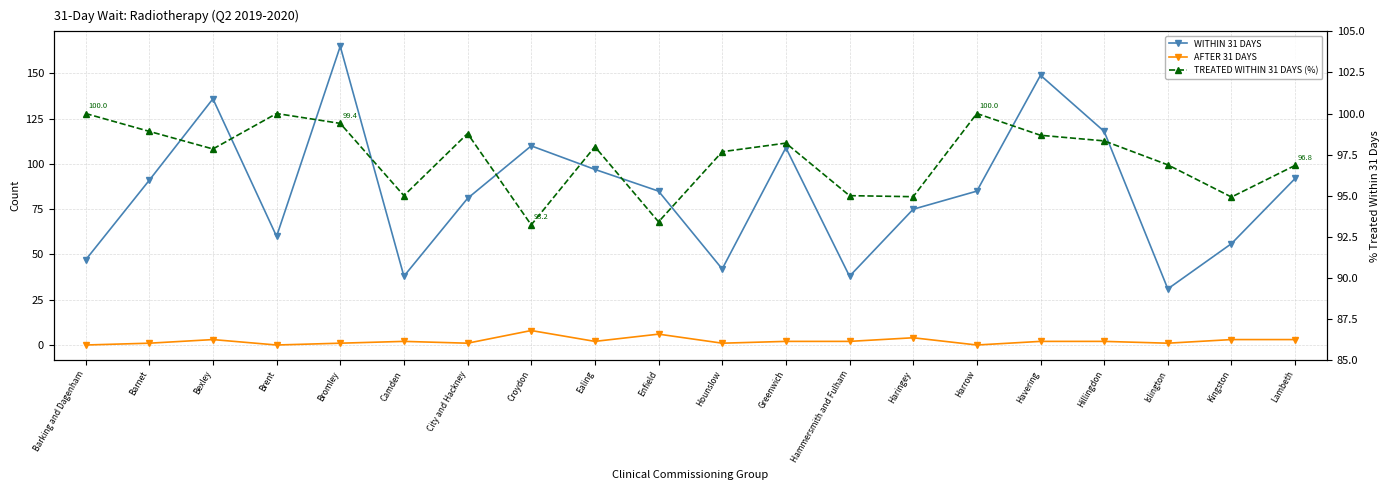

What is the label of the 10th point from the left?

Enfield